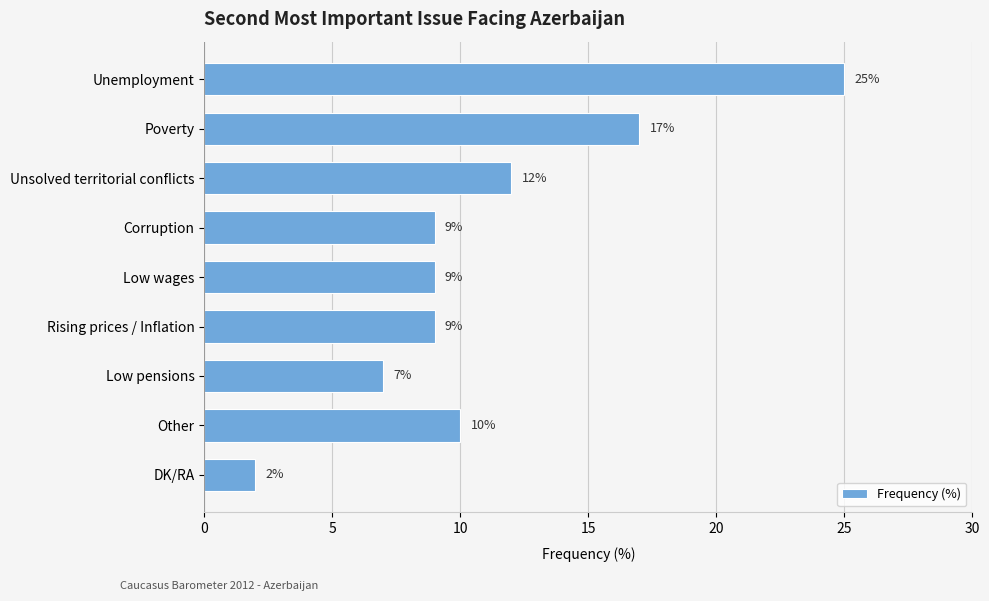

Approximately how many times larger is the value at Poverty compared to Other?

1.7